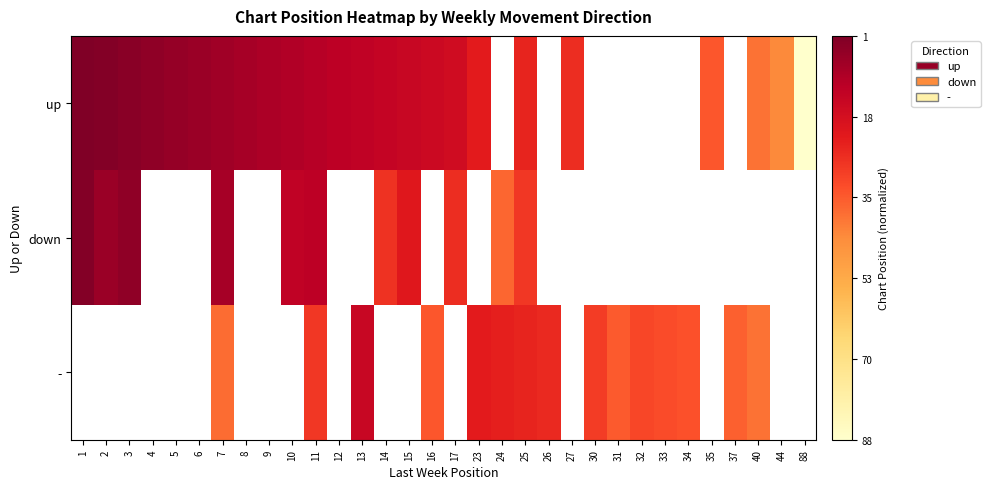

How many distinct data groups are displayed?

3